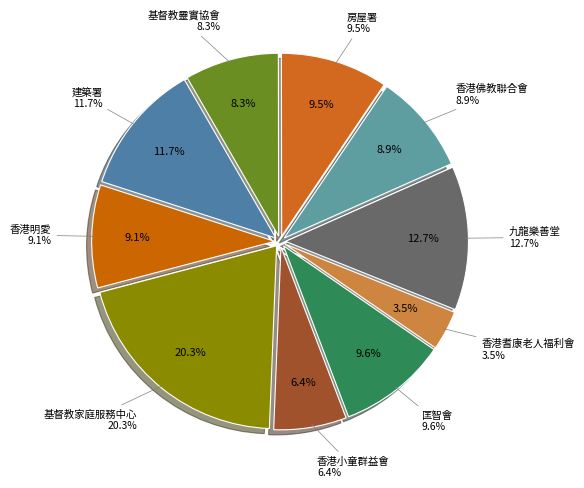

What is the ratio of the value at 建築署 to the value at 基督教靈實協會?

1.4